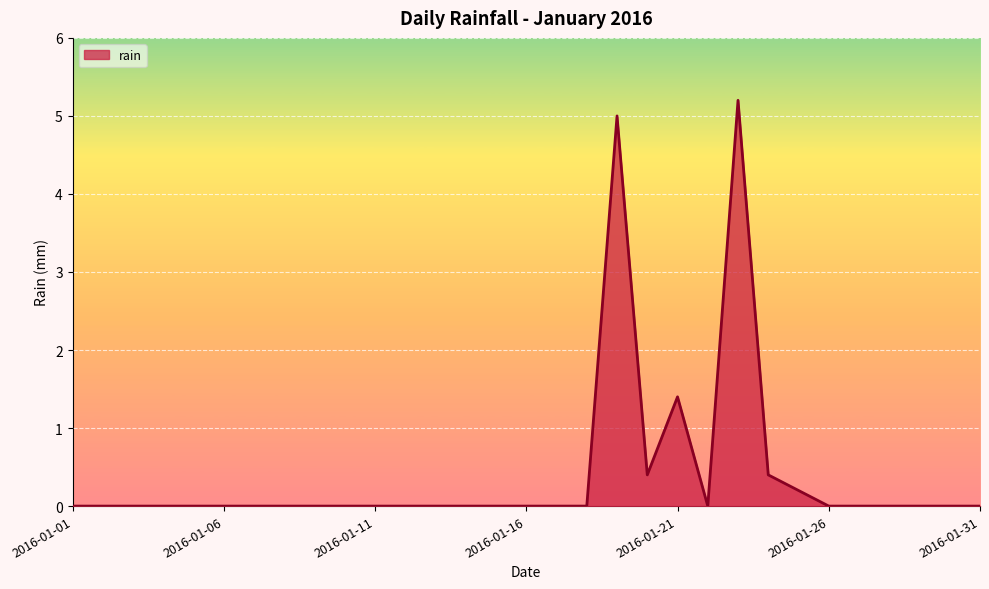

What is the greatest value displayed?

5.2